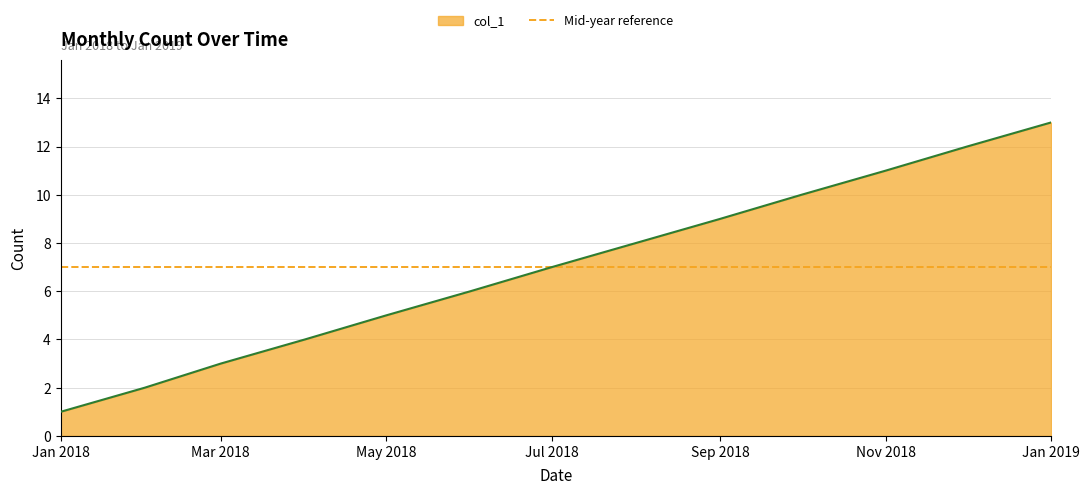

How many lines are shown in the chart?

1